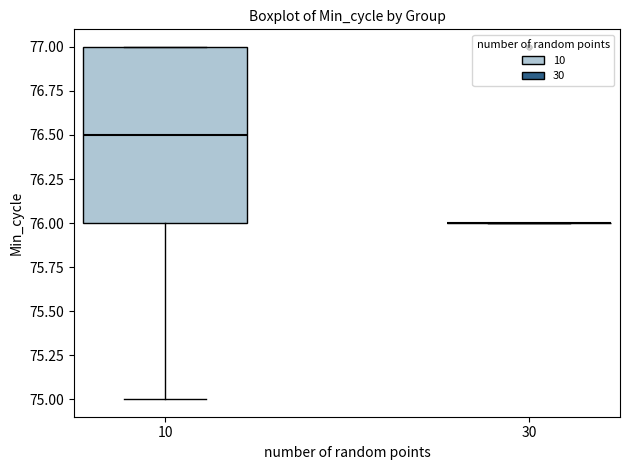

Reading left to right, transcribe this box plot: for each box, give where its median line is, the range the box spans, and where its two whiskers end, as read against the y-axis. The values are not printed on the chart, so give them approximately, as read against the axis.

10: median 76.5, box 76.0 to 77.0, whiskers 75.0 to 77.0
30: box collapsed to a line at 76.0, whiskers 76.0 to 76.0